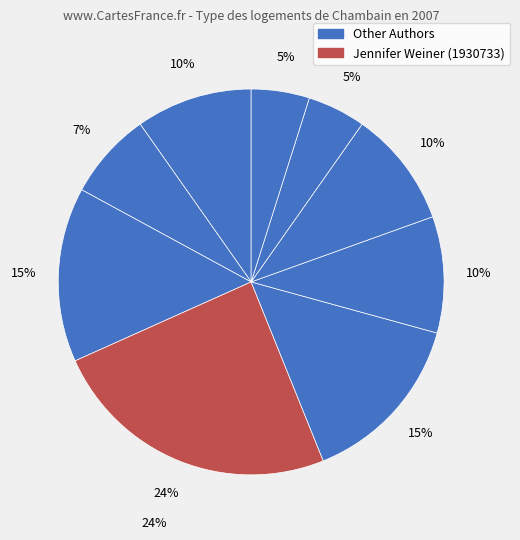

How many slices are in this pie chart?

9